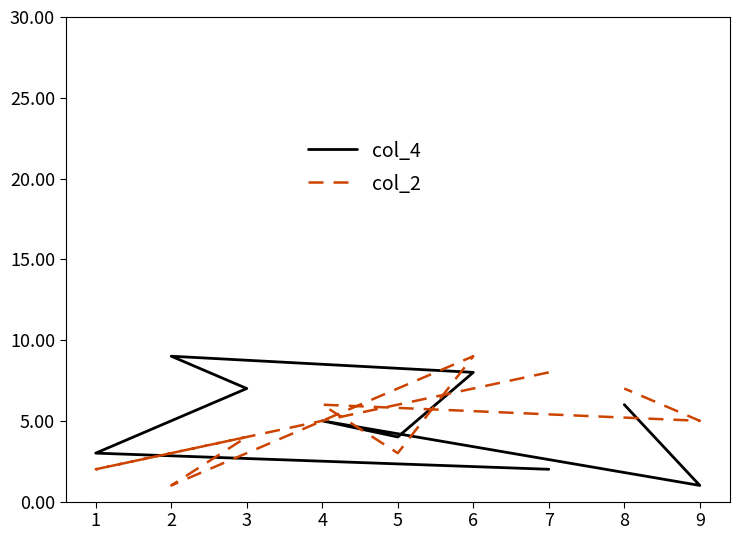

How many lines are shown in the chart?

2